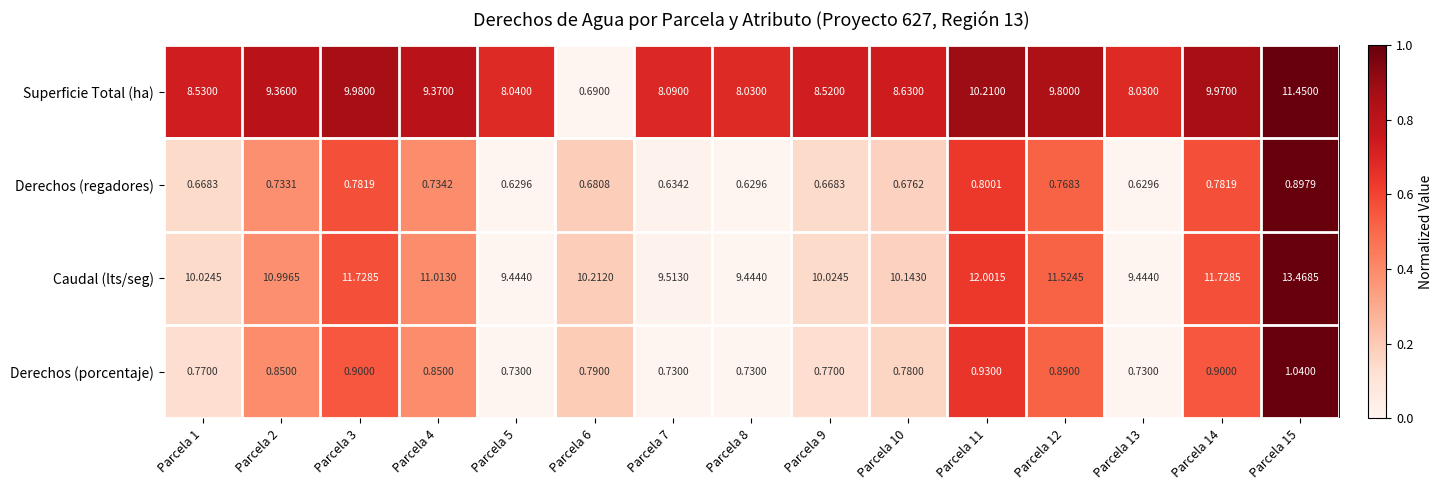

What is the spread (max minus min) of values at Parcela 10?

9.5